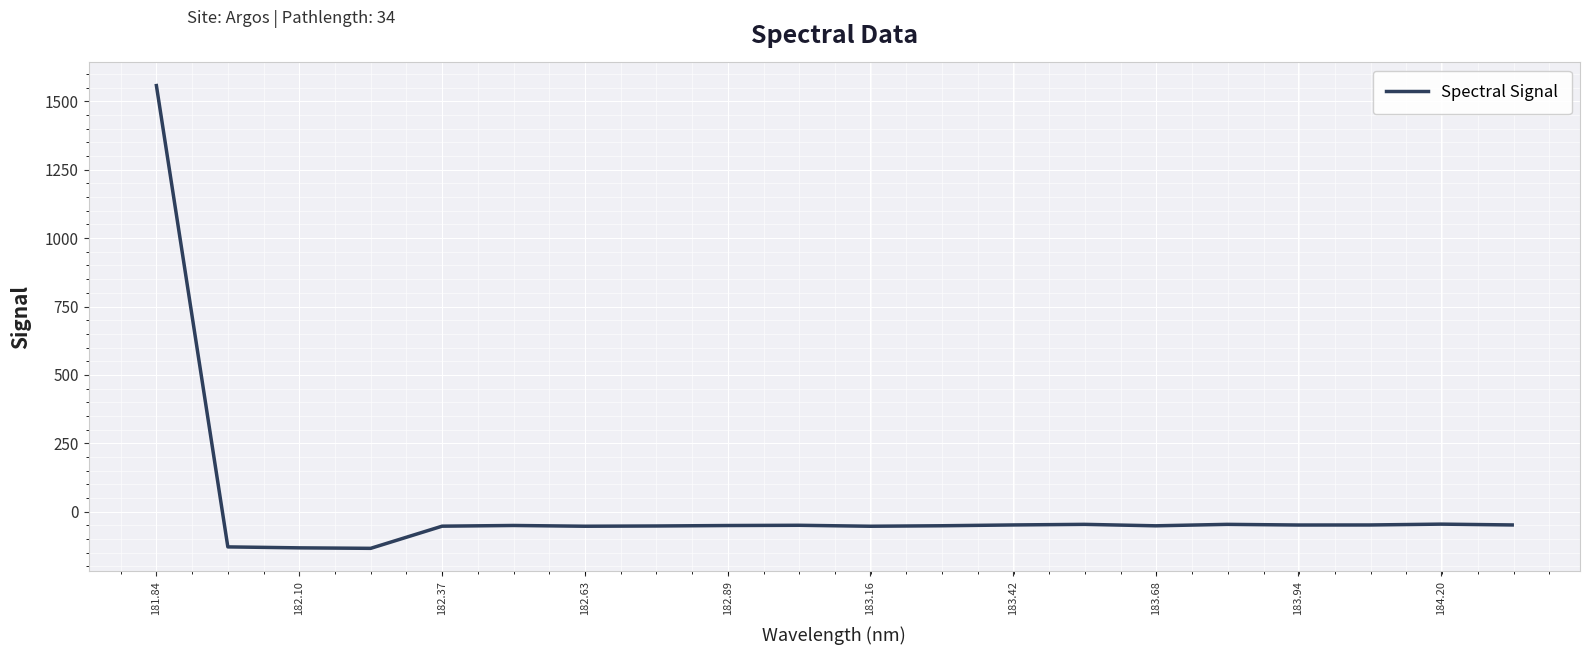

What is the difference between the maximum and minimum values?

1691.7